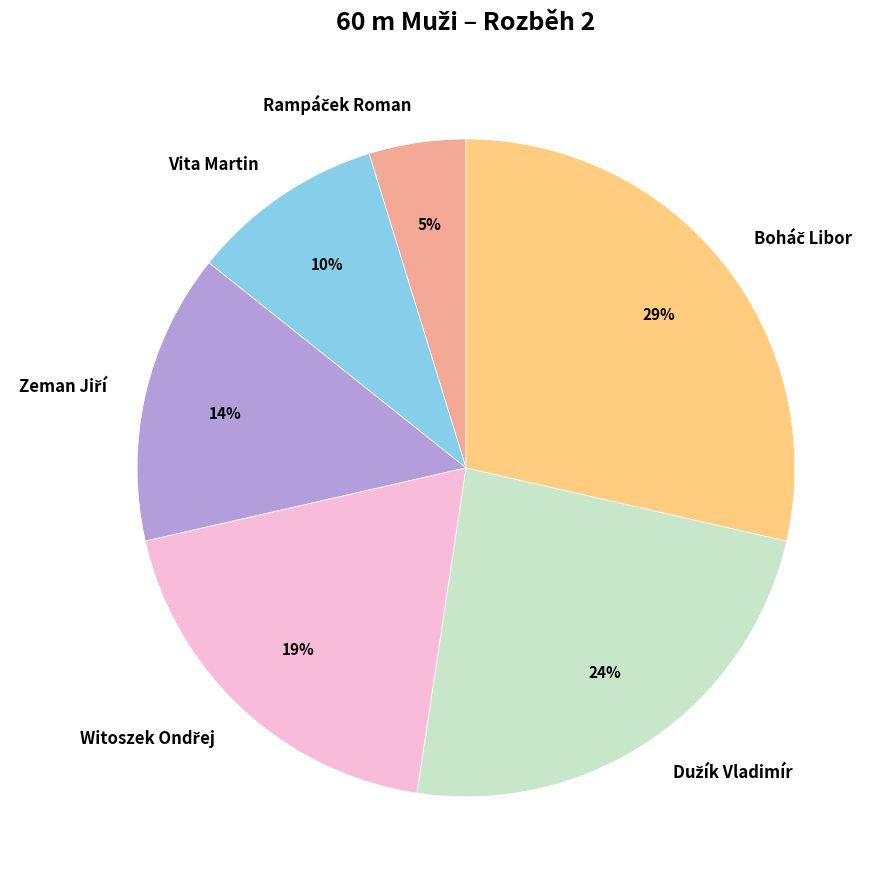

Is there any slice that represents more than half of the pie?

No